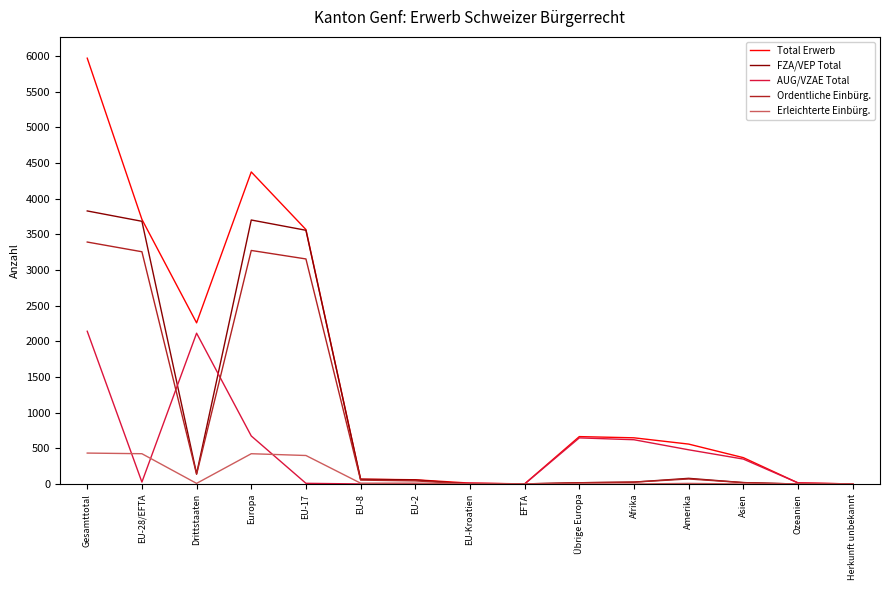

Which series has the largest range (max minus min)?

Total Erwerb